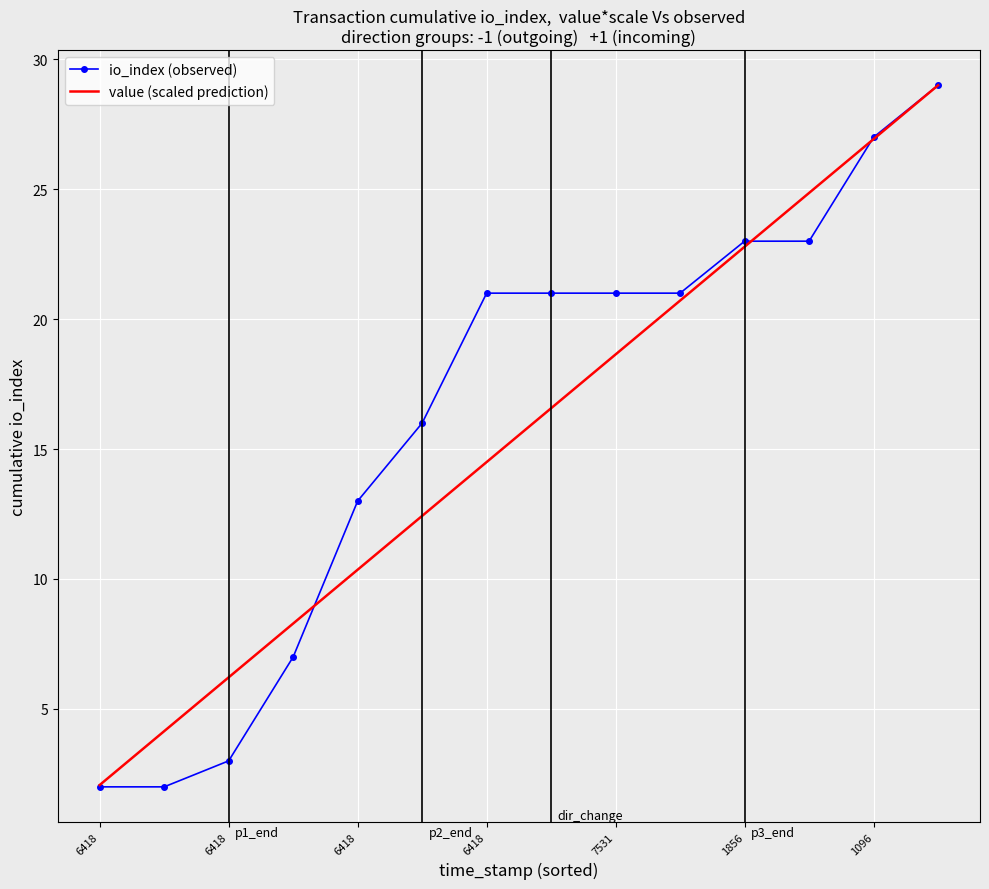

What is the greatest value displayed?

29.0